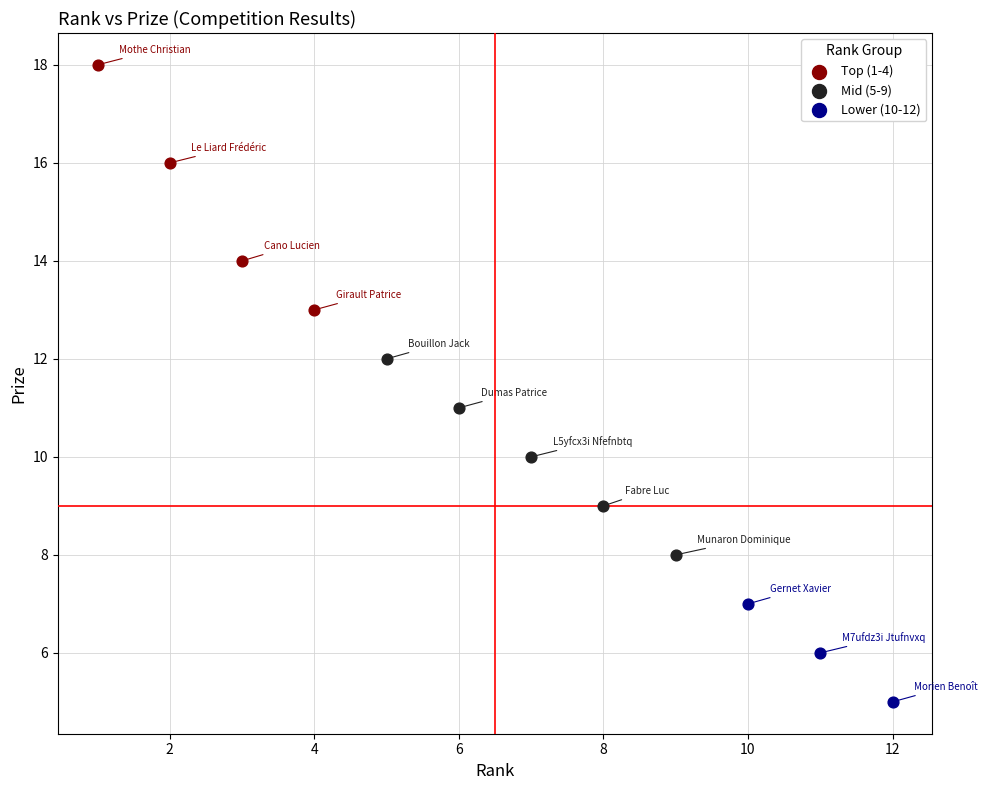

Which series has the widest spread of Y values?

Top (1-4)